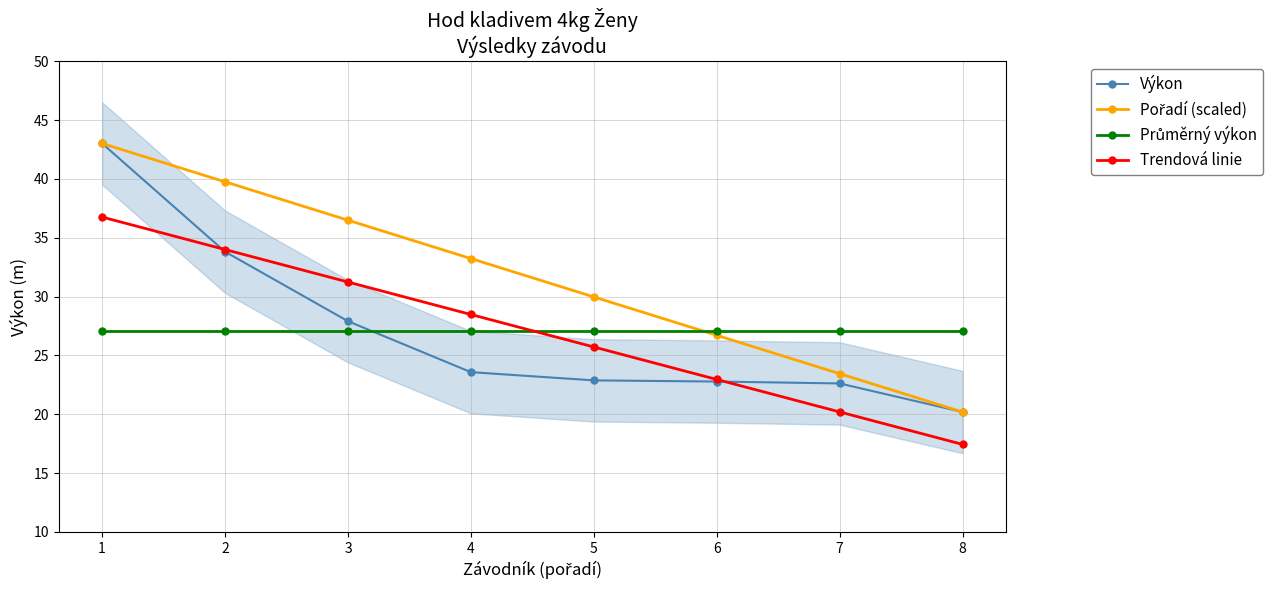

At which category does the chart reach its minimum across all series?

8